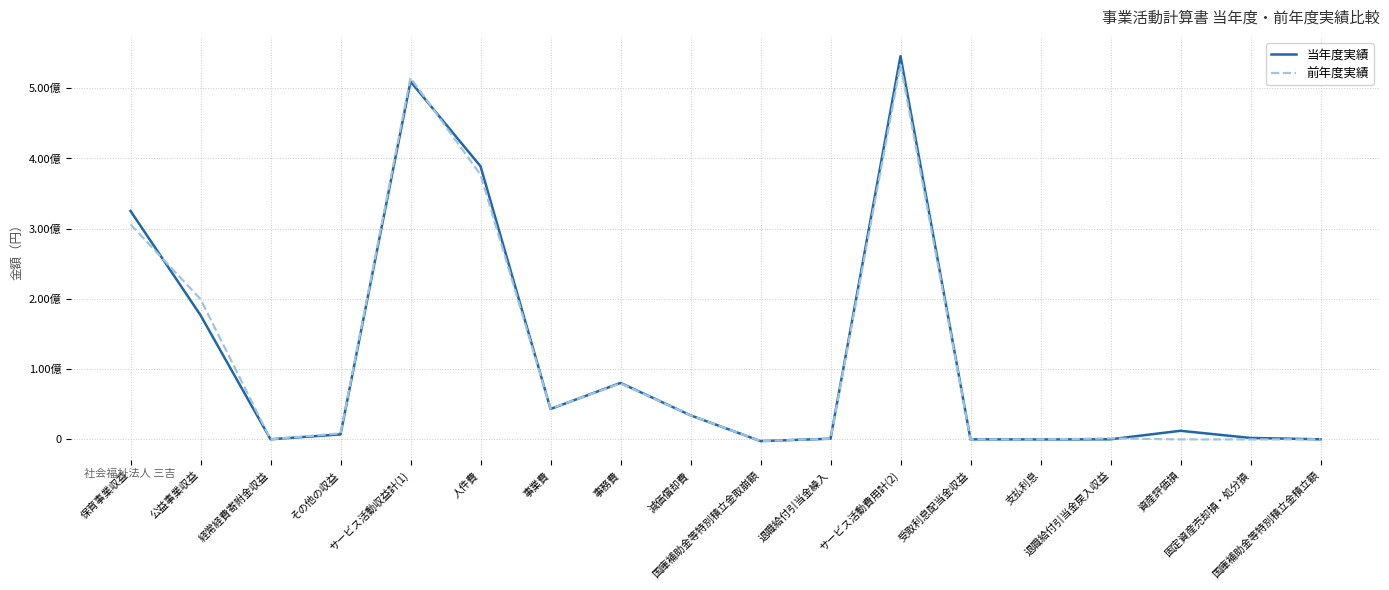

What are all the series names shown in the legend?

当年度実績, 前年度実績